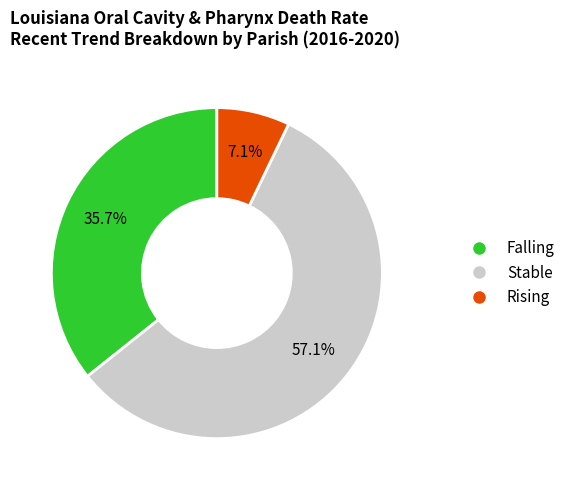

Is there any slice that represents more than half of the pie?

Yes